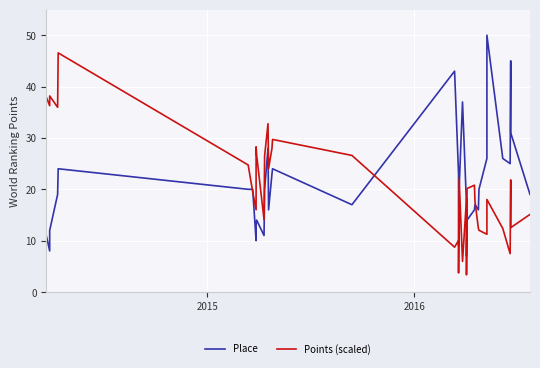

How many lines are shown in the chart?

2